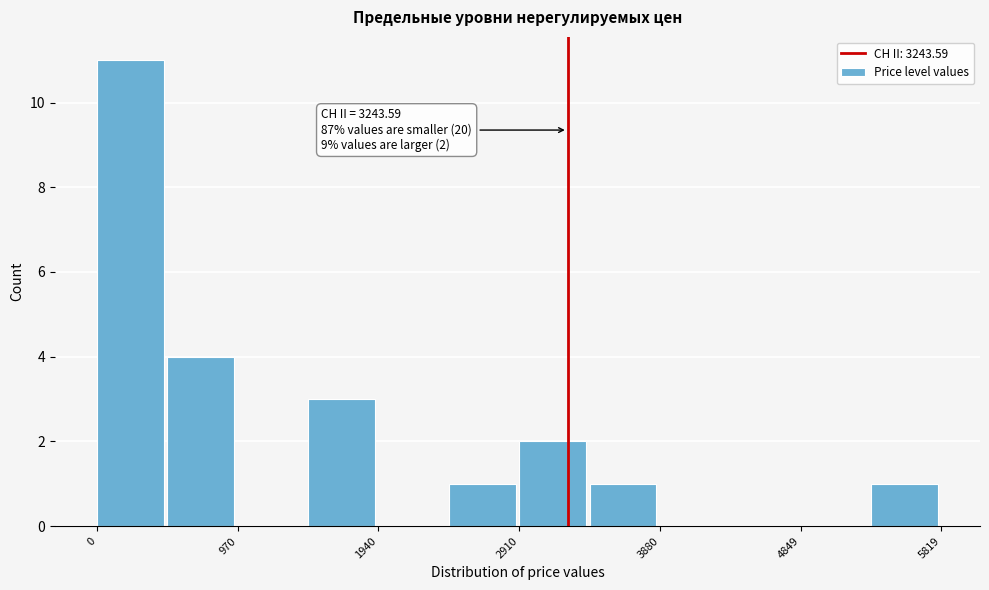

Over which range of the x-axis is the bar tallest?

0 to 500